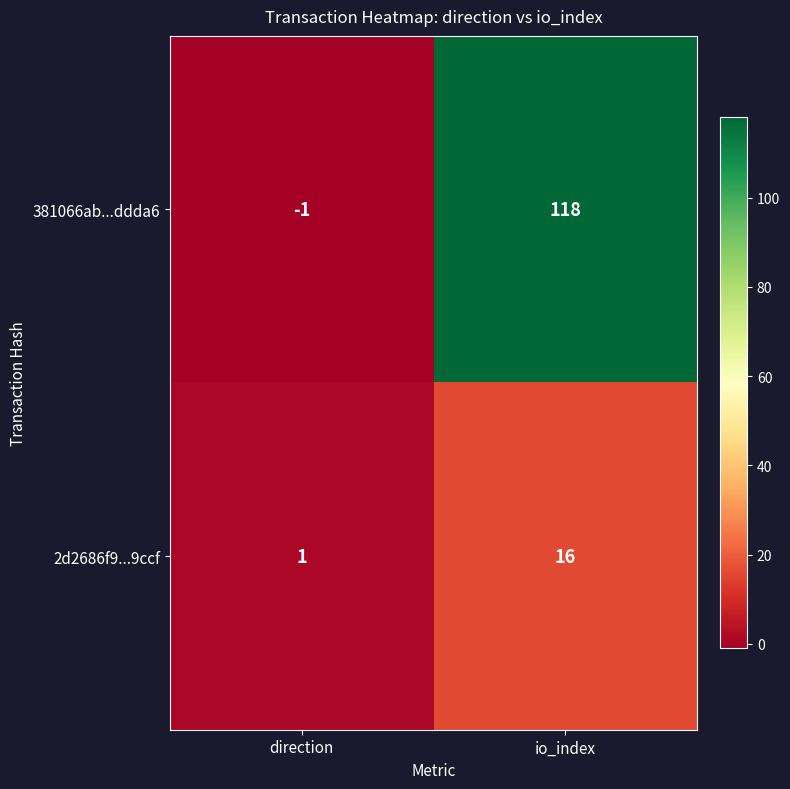

What is the sum of all 381066ab...ddda6 values?

117